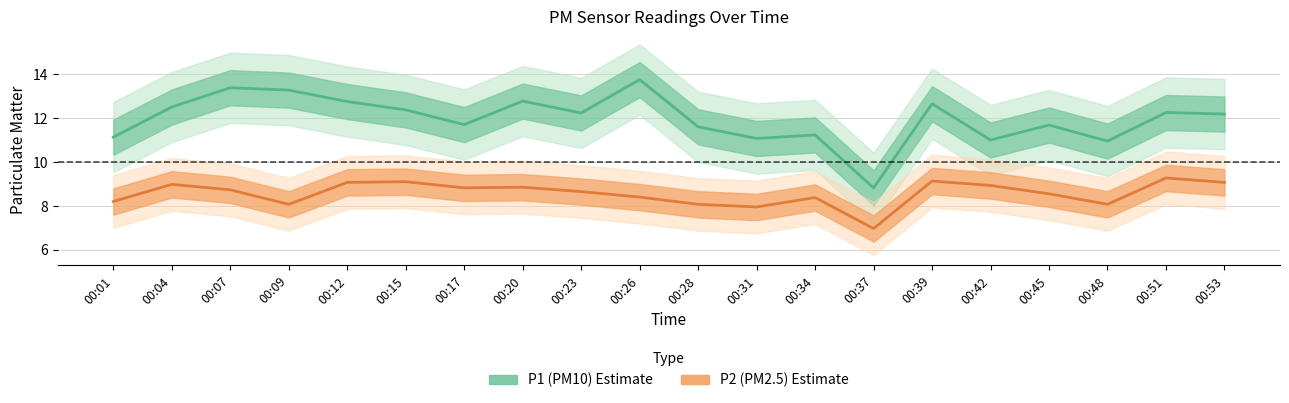

What is the minimum value for P2 (PM2.5)?

7.0